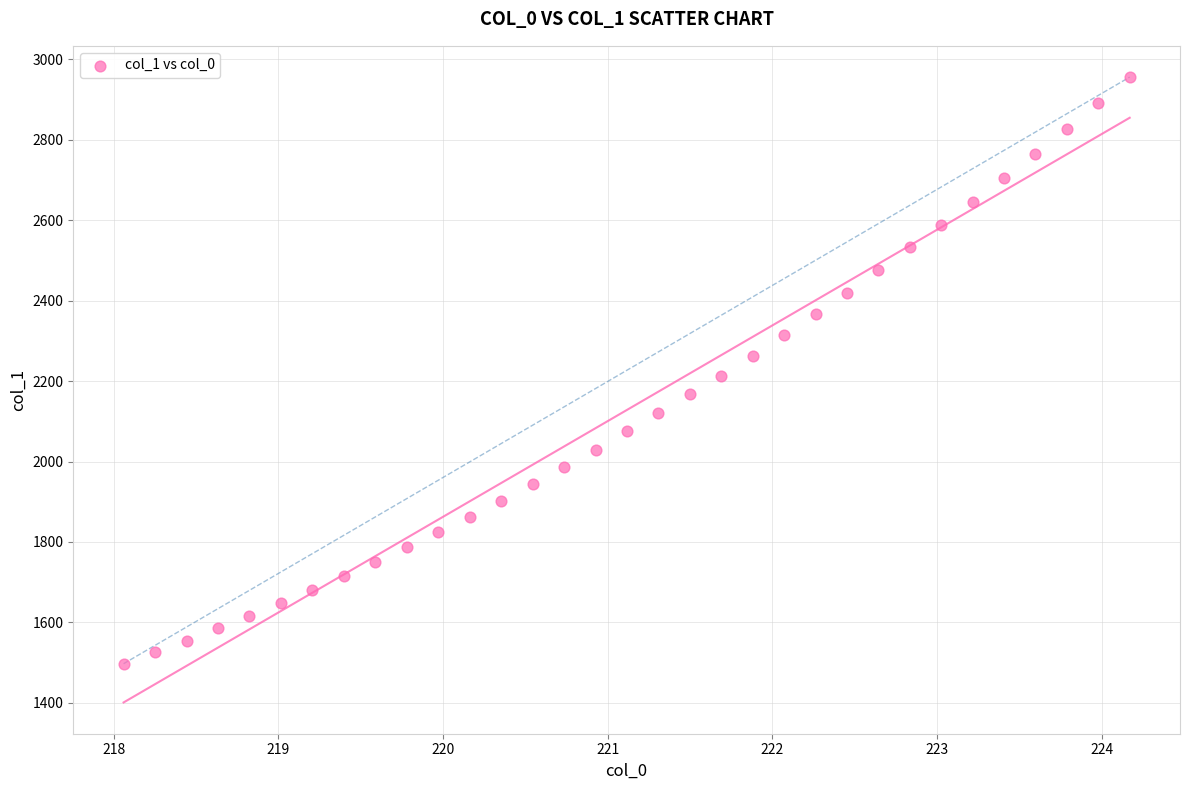

What is the range of X values (max minus min)?

6.1